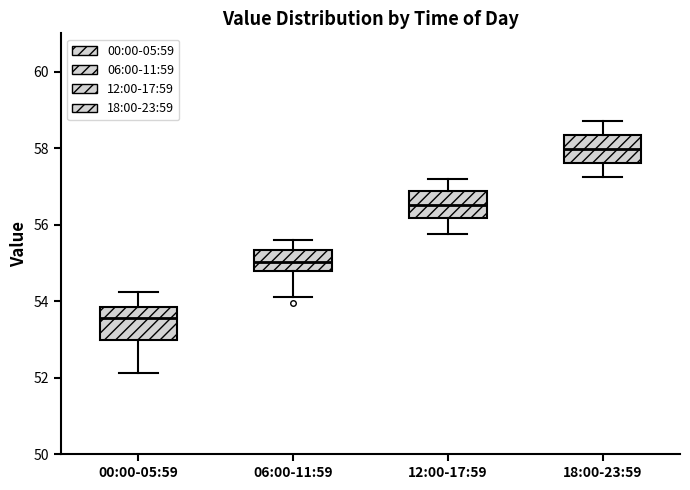

Where is the upper edge of the box for 06:00-11:59 on the y-axis? The values are not printed on the chart, so give them approximately, as read against the axis.

55.4